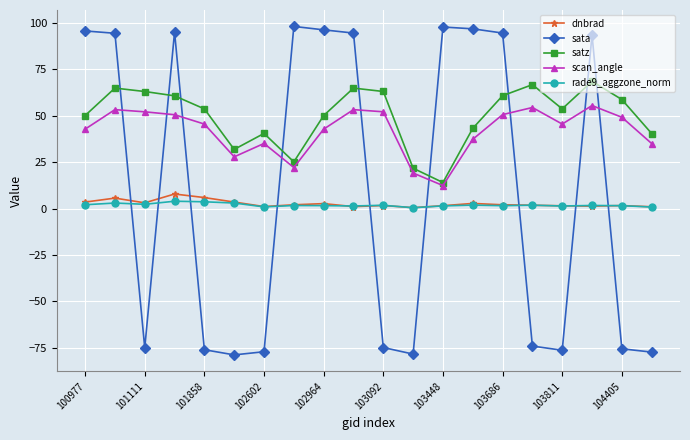

Which series has the largest total across all categories?

satz